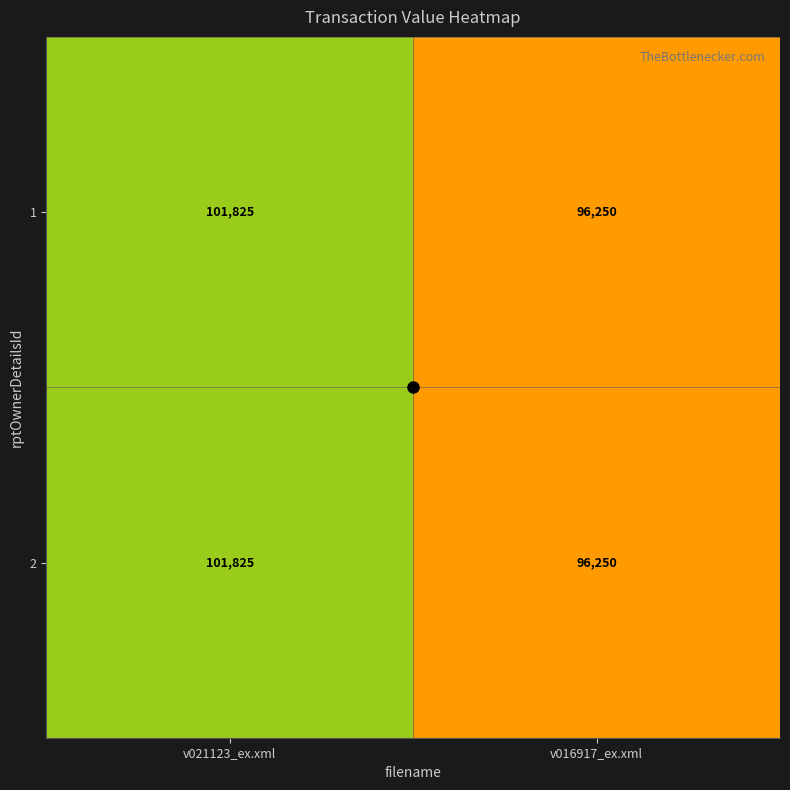

What is the sum of all 1 values?

198075